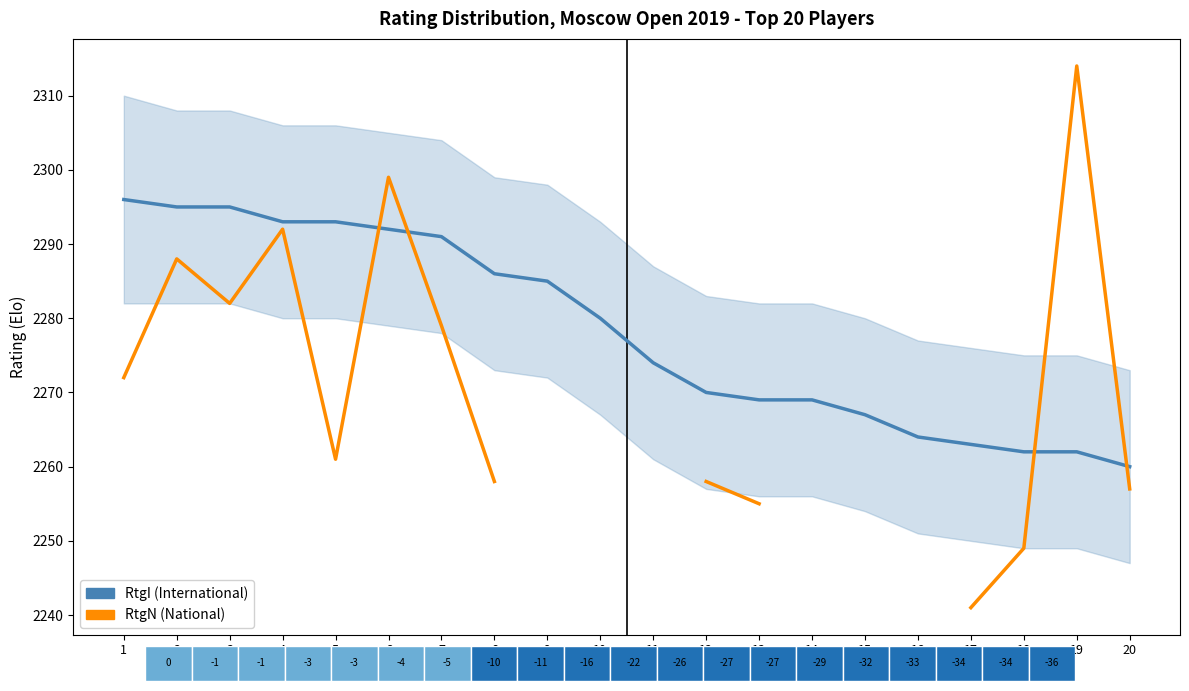

How many data points in RtgI (International) are less than 2280?

10